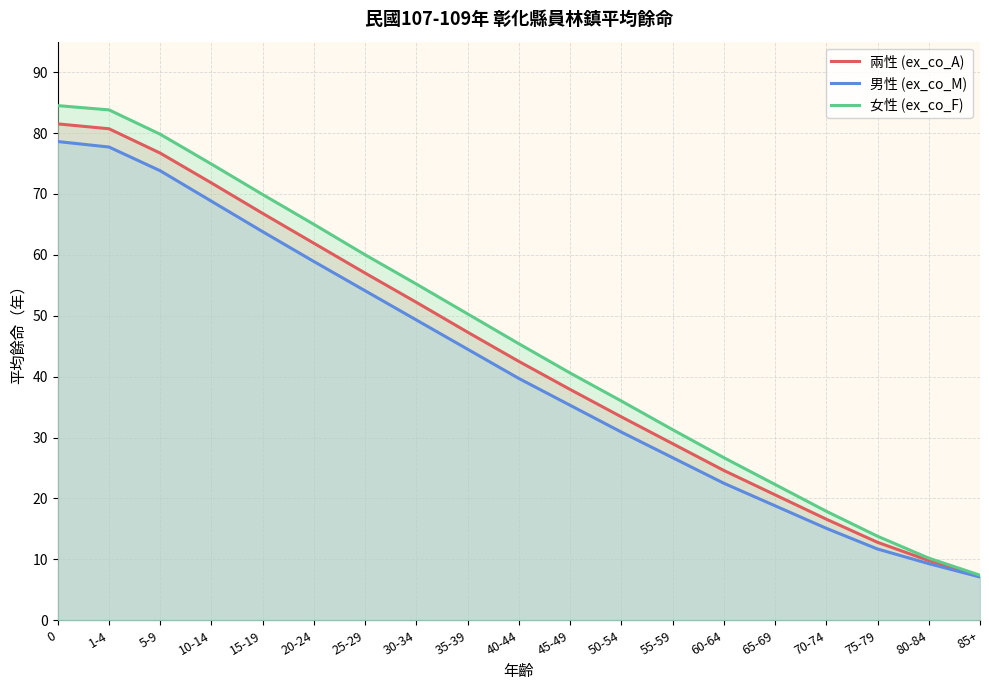

What position from the right is 10-14?

16